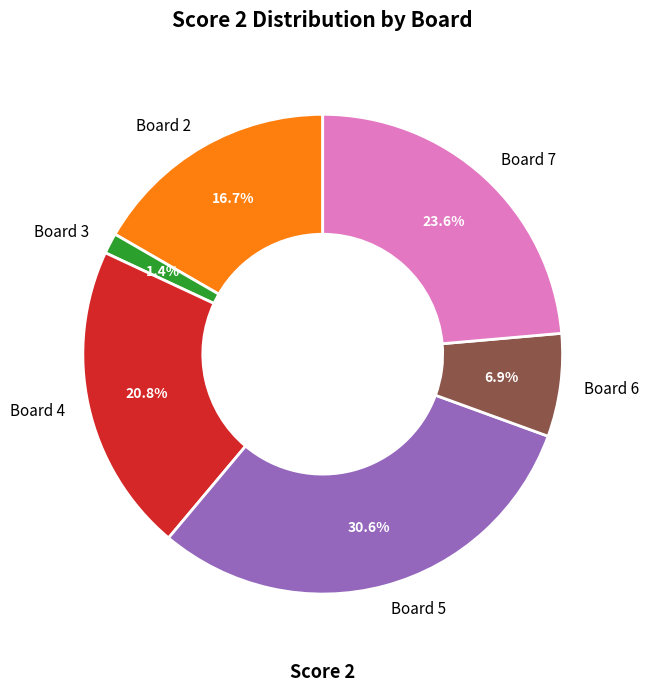

Is there a majority slice in this chart?

No